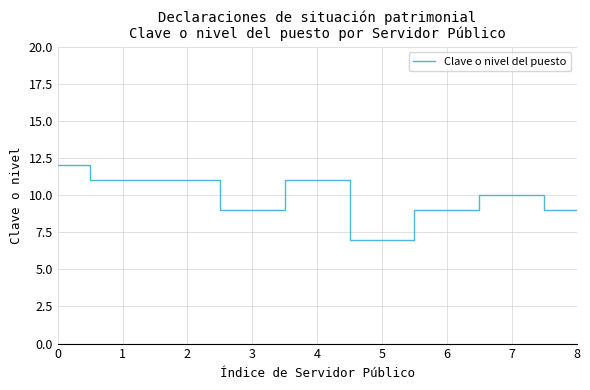

True or false: the data shows 10 at 7.

True